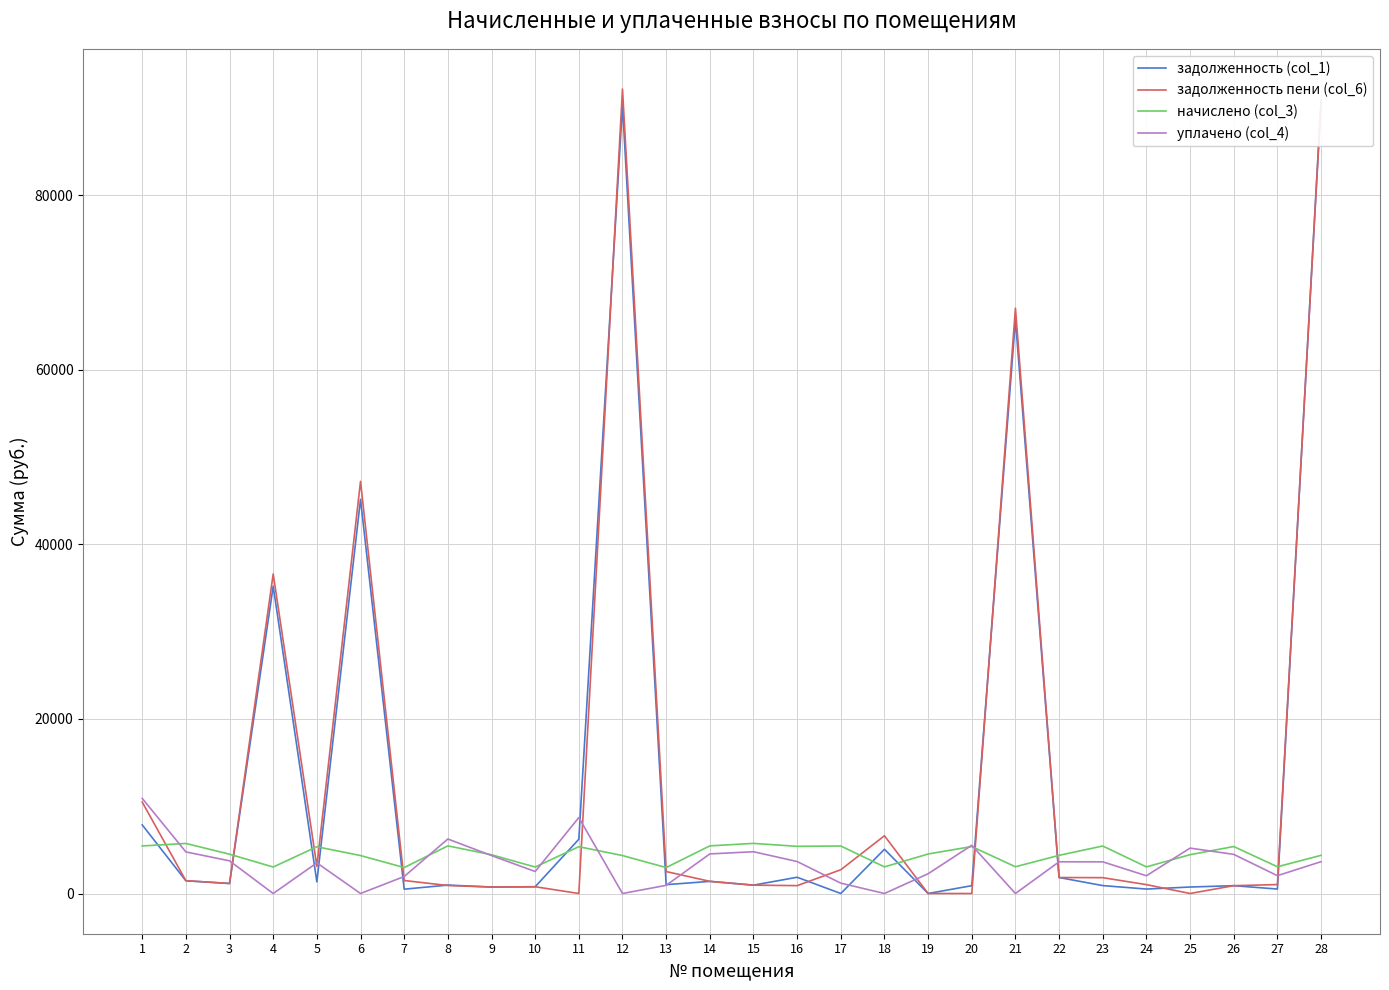

True or false: начислено (col_3) and задолженность пени (col_6) cross at least once.

True